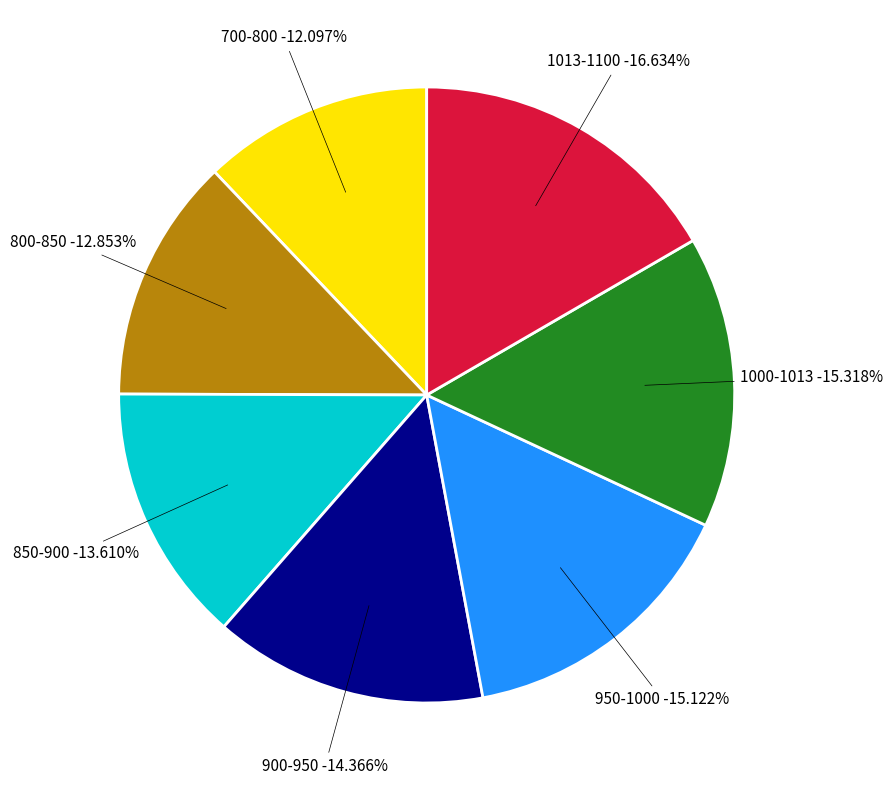

Combined, do 850-900 and 950-1000 account for over 50%?

No